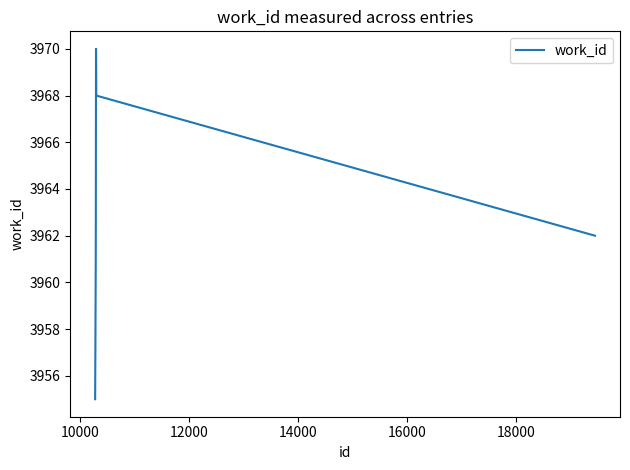

What is the maximum value shown in the chart?

3970